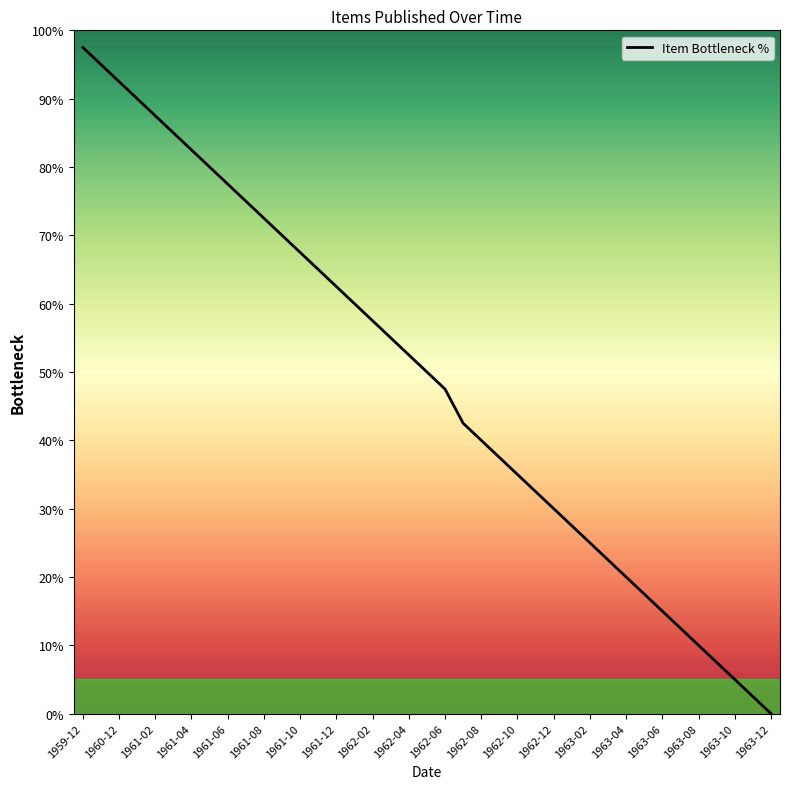

What is the maximum value shown in the chart?

97.5